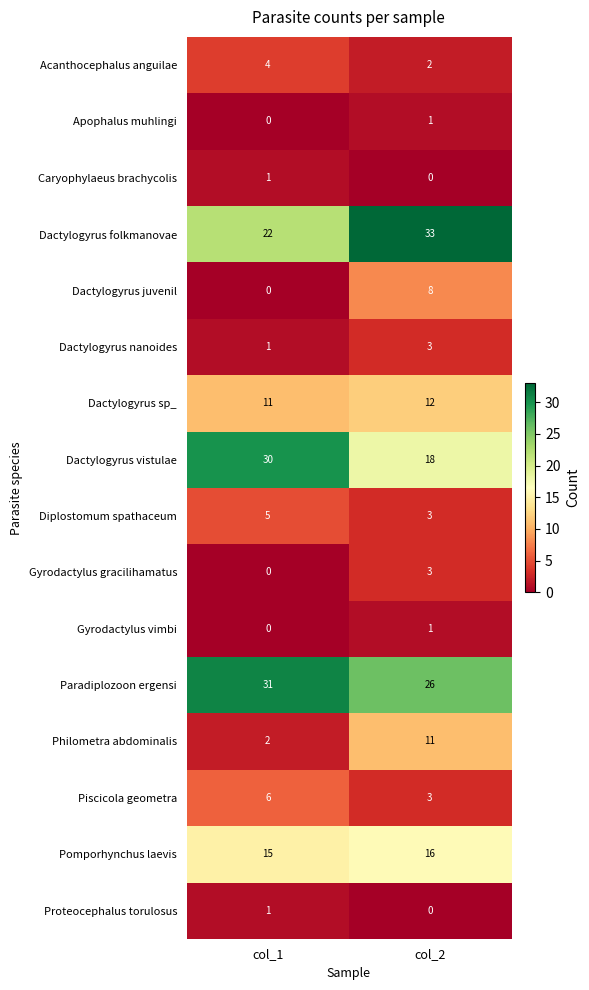

Read the Pomporhynchus laevis value at col_1.

15